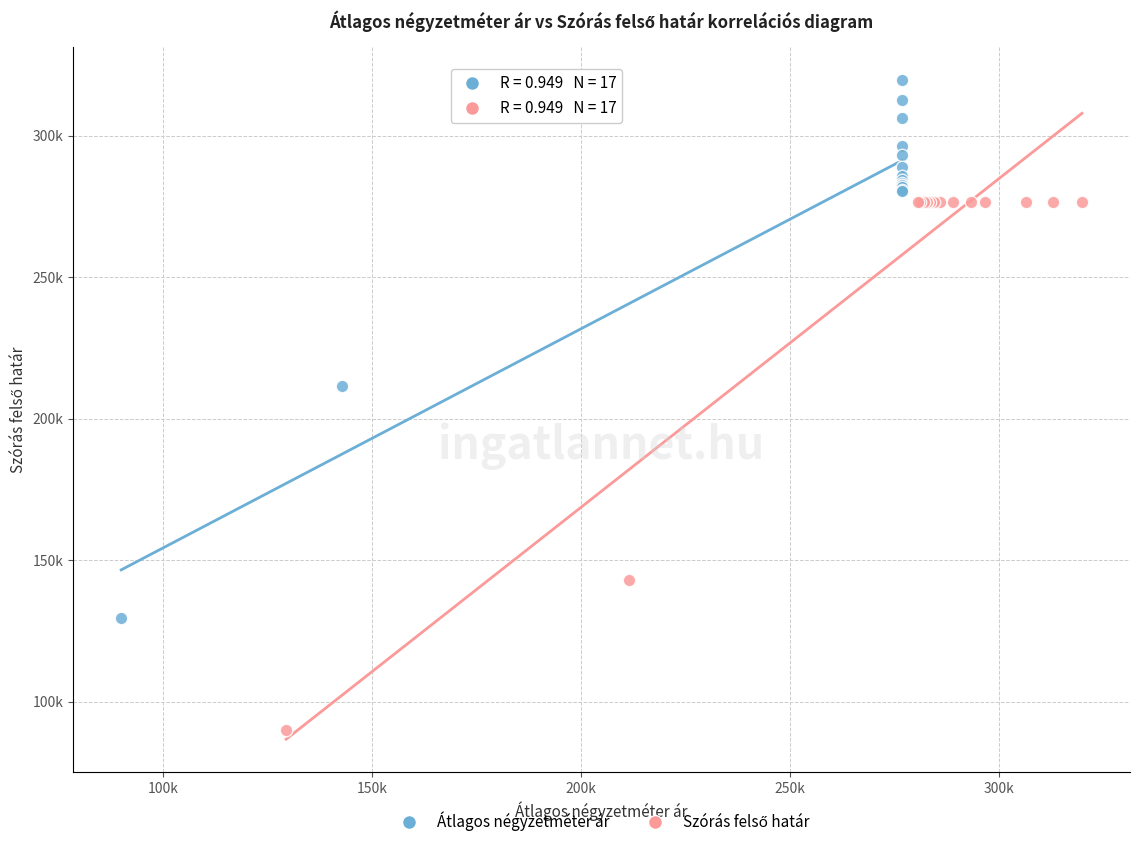

Which series has the widest spread of Y values?

Átlagos négyzetméter ár